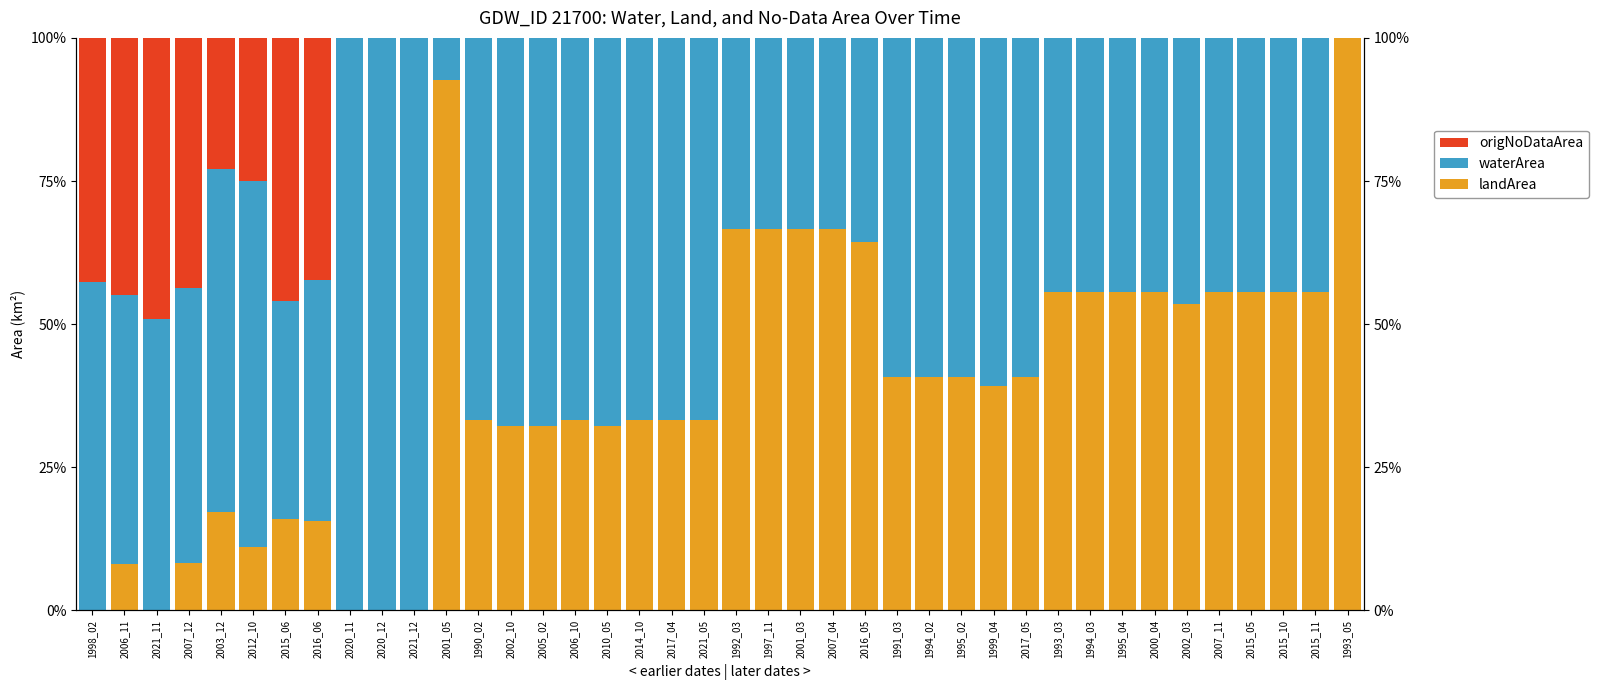

At how many categories does at least one series exceed 89?

5